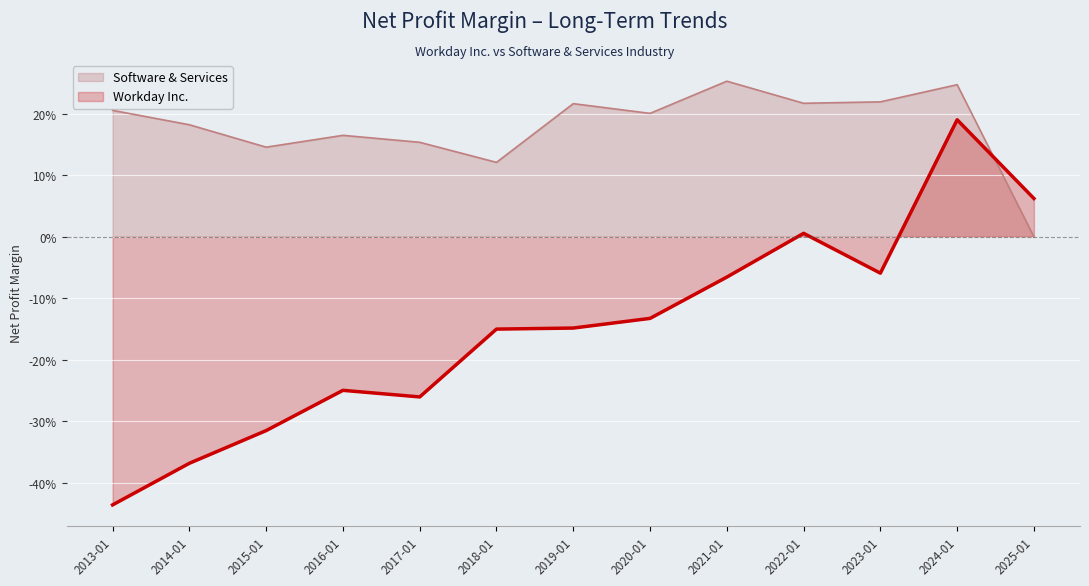

What is the difference between the Workday Inc. values at 2022-01-31 and 2023-01-31?

0.1